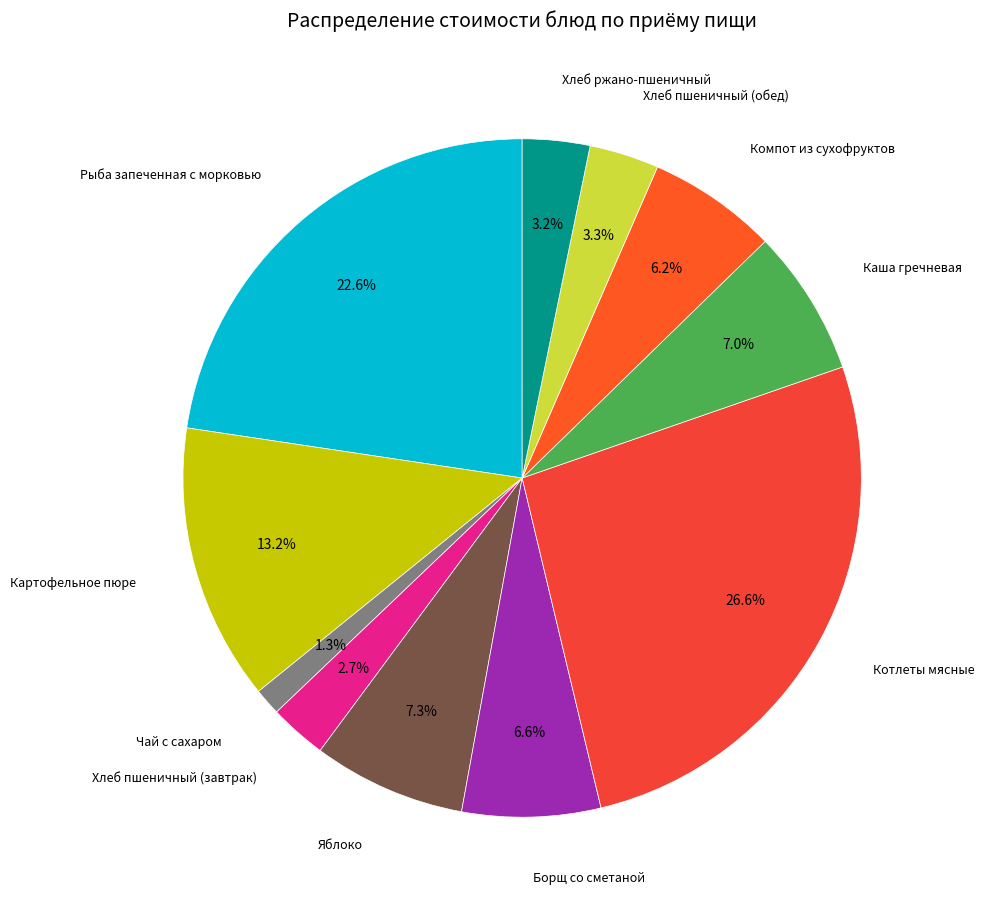

How many segments does this pie chart have?

11